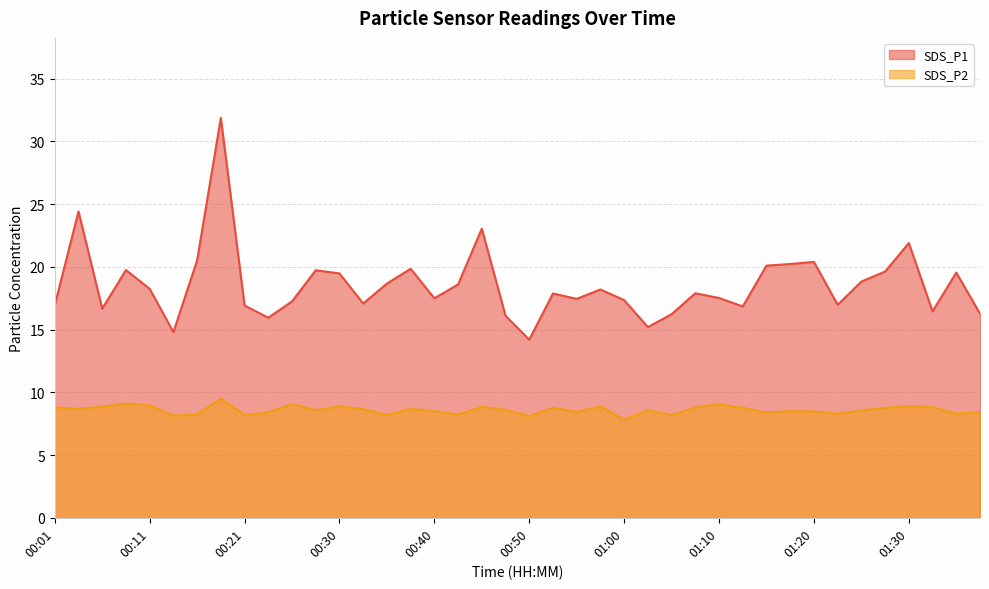

List the labels in order of SDS_P1 value, largest first.

00:18, 00:03, 00:45, 01:30, 00:16, 01:20, 01:17, 01:15, 00:38, 00:08, 00:28, 01:27, 01:35, 00:30, 01:25, 00:35, 00:43, 00:11, 00:58, 01:08, 00:53, 01:10, 00:40, 00:55, 01:00, 00:26, 00:33, 01:22, 00:01, 00:21, 01:13, 00:06, 01:32, 01:37, 01:05, 00:48, 00:23, 01:03, 00:13, 00:50